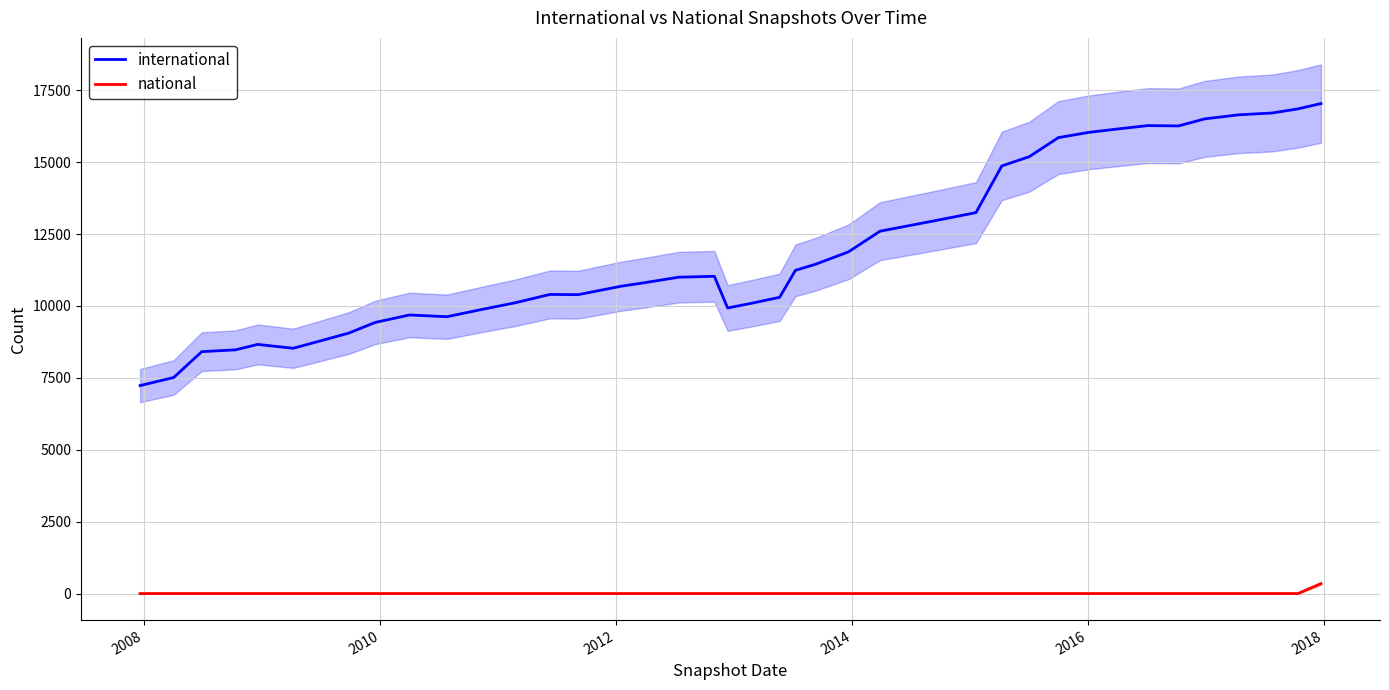

True or false: national and international intersect in this chart.

False